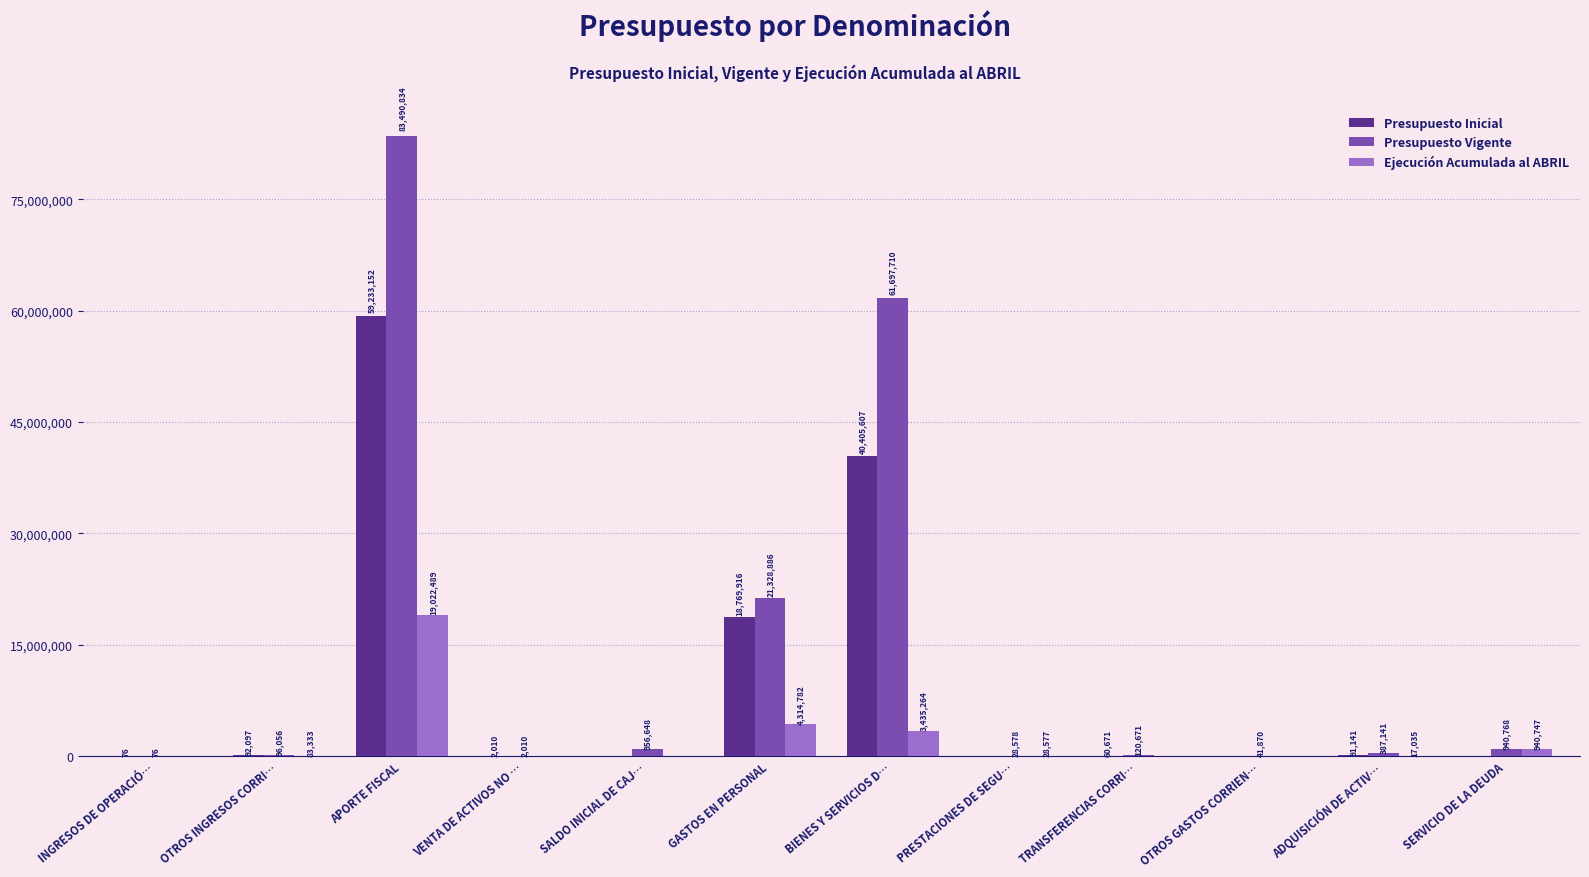

Is the value of Ejecución Acumulada al ABRIL at PRESTACIONES DE SEGU… greater than the value of Presupuesto Inicial at GASTOS EN PERSONAL?

No